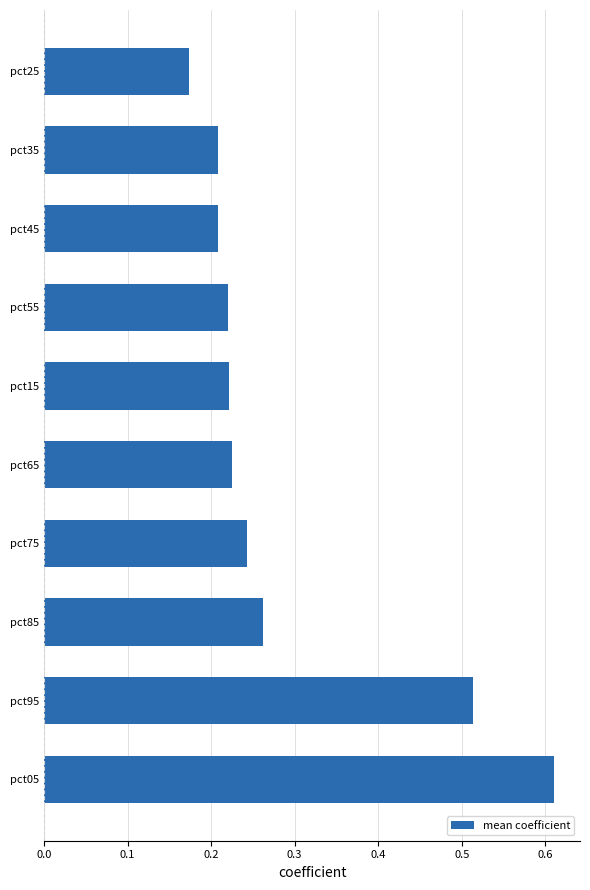

At which label is the value closest to 0?

pct25